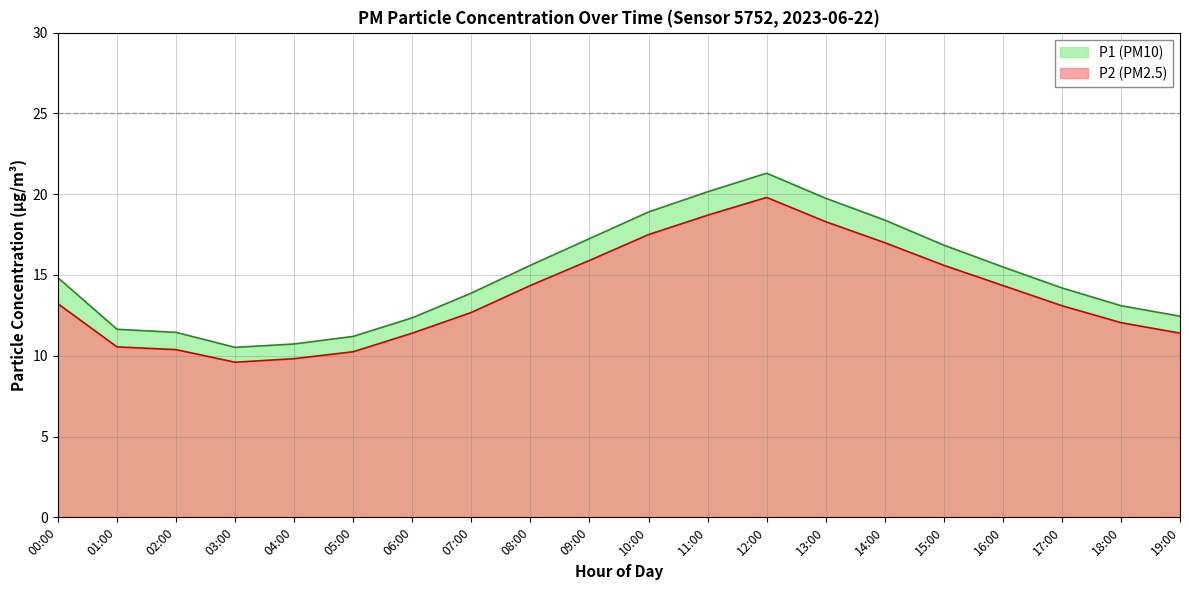

How many values in the P2 series are below 13?

9